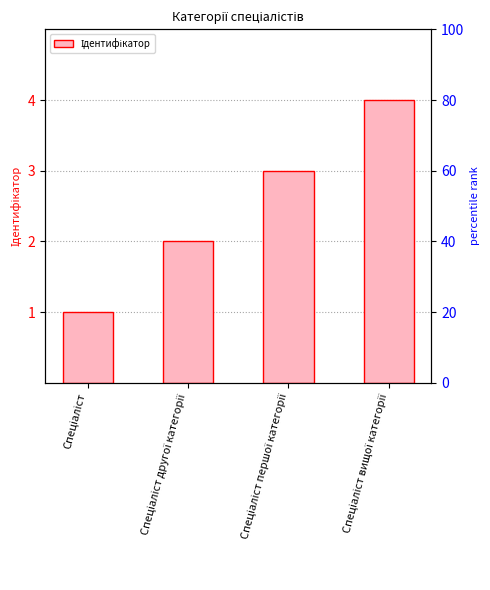

What is the label of the 1st bar from the left?

Спеціаліст